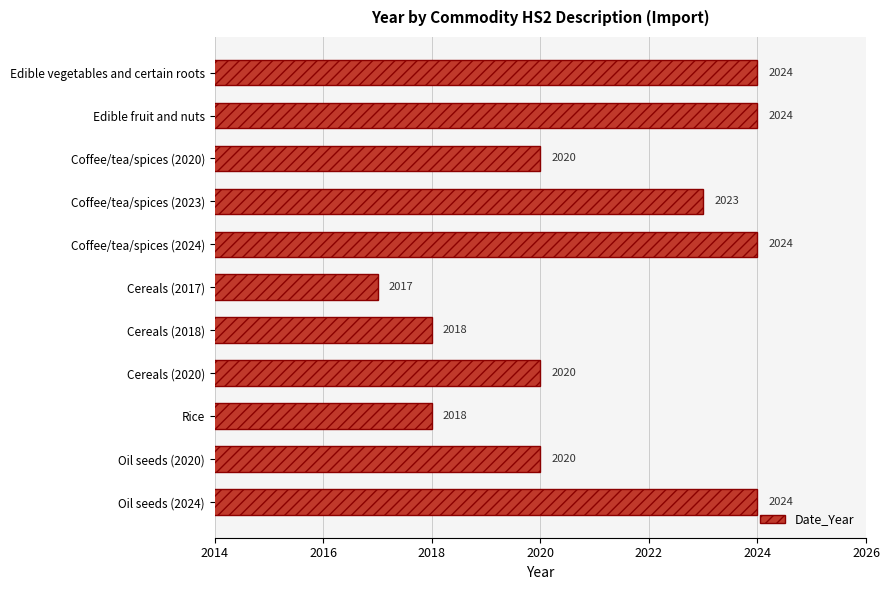

What value does the data have at Cereals (2018)?

2018